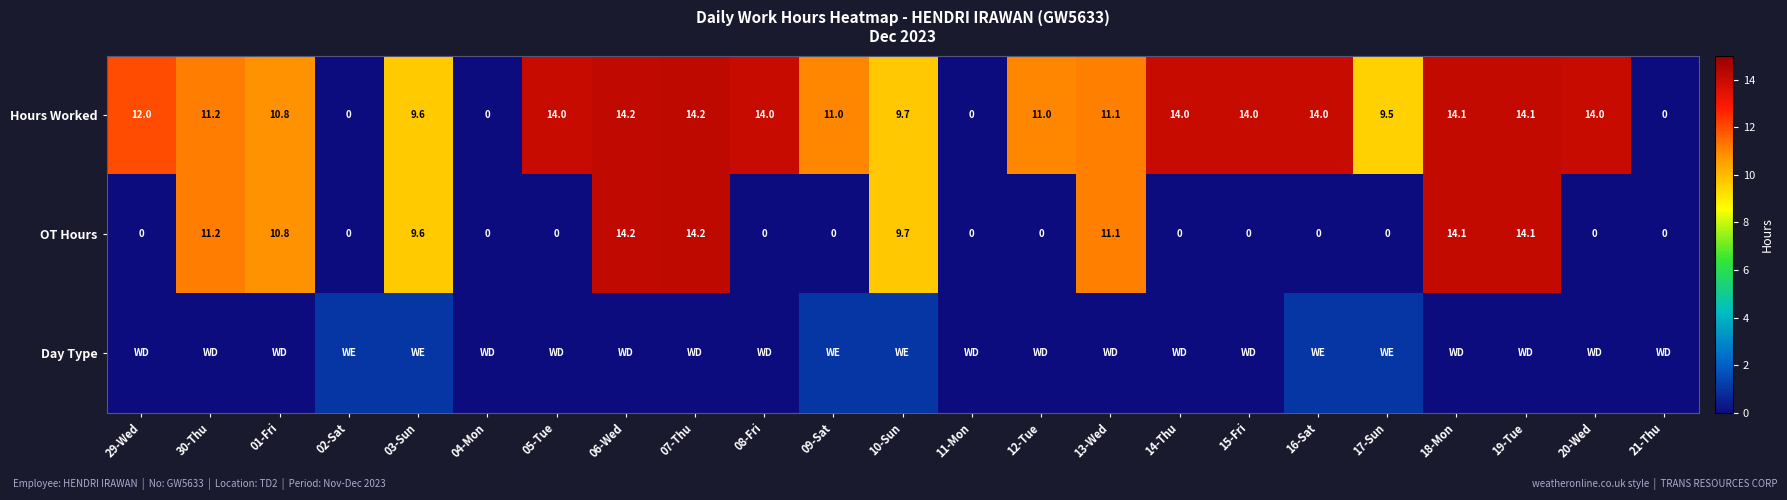

Where is OT Hours nearest to the value 7?

03-Sun